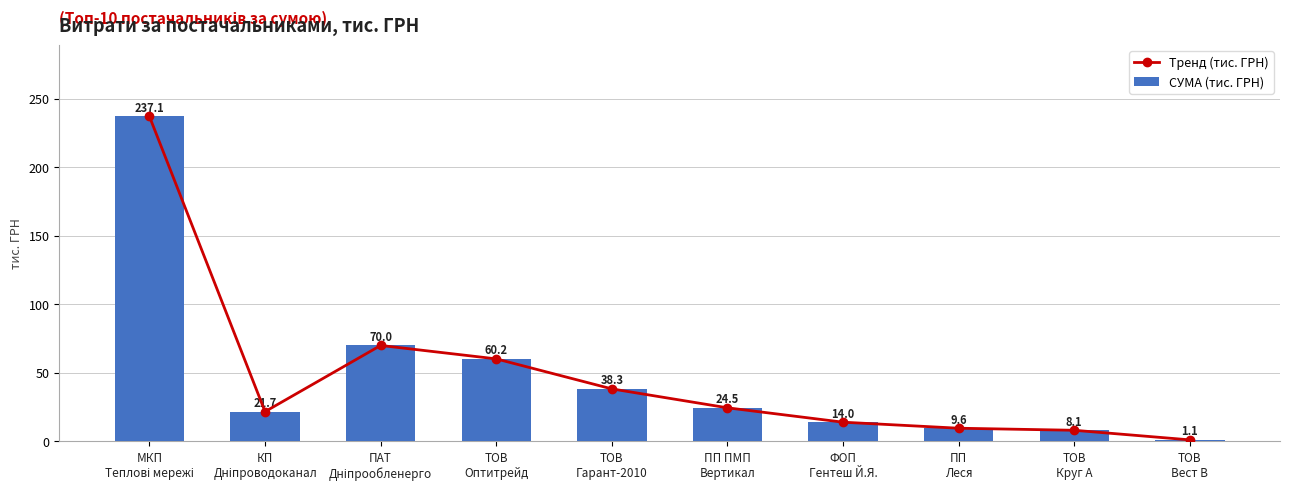

Reading left to right, transcribe all the data shown in this chart.

Тренд (тис. ГРН): 237.1	21.7	70.0	60.2	38.3	24.5	14.0	9.6	8.1	1.1
СУМА (тис. ГРН): 237.1	21.7	70.0	60.2	38.3	24.5	14.0	9.6	8.1	1.1